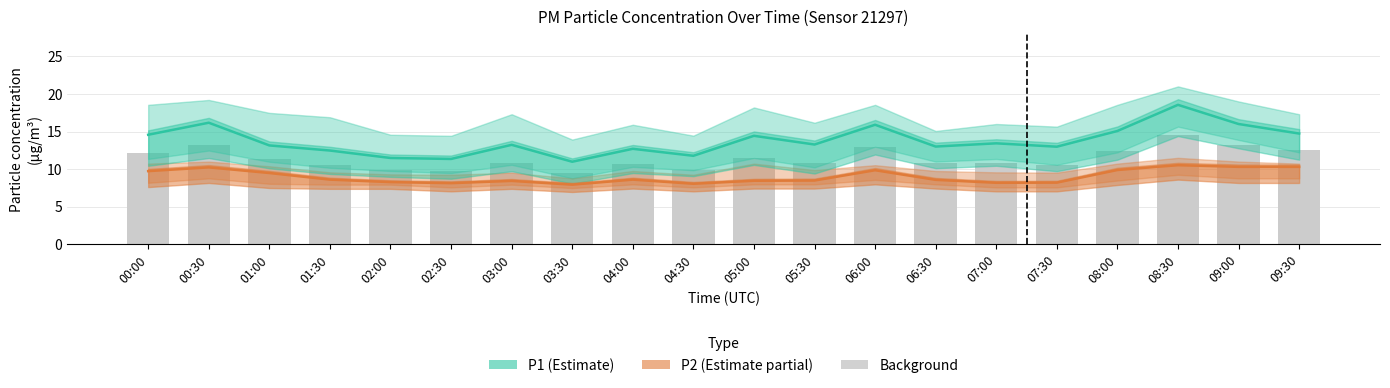

Is the value of P2 (Partial) at 04:00 greater than the value of P1 (Estimate) at 04:30?

No